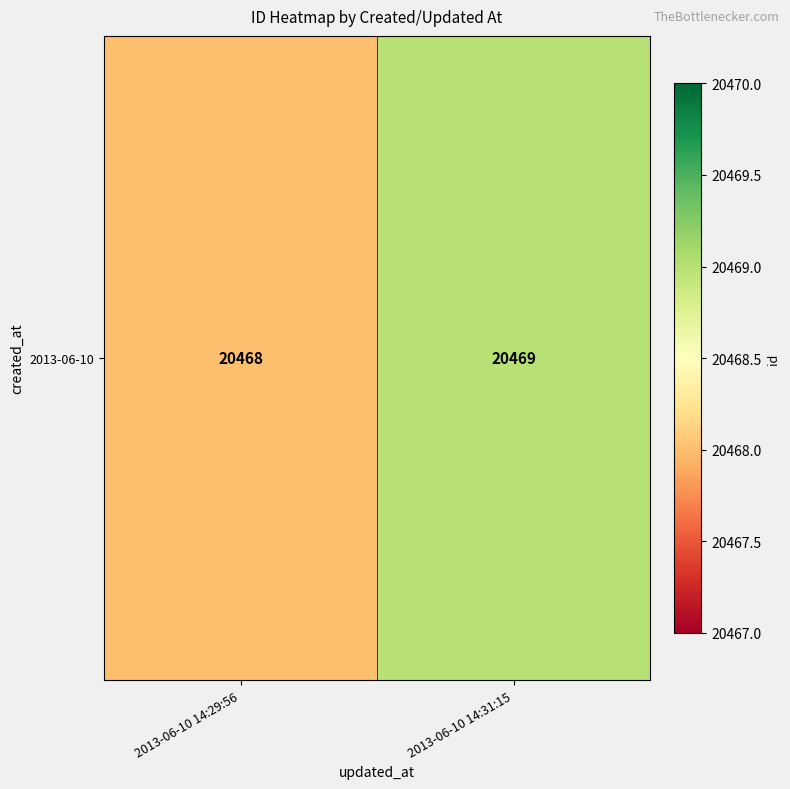

Between 2013-06-10 14:29:56 and 2013-06-10 14:31:15, which is larger?

2013-06-10 14:31:15